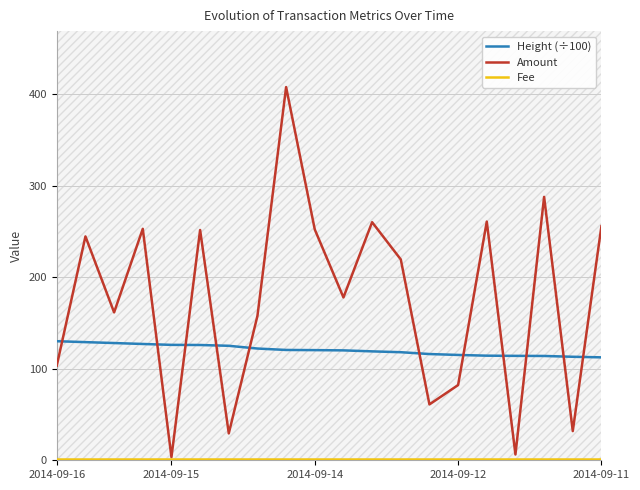

True or false: Amount and Height (÷100) intersect in this chart.

True